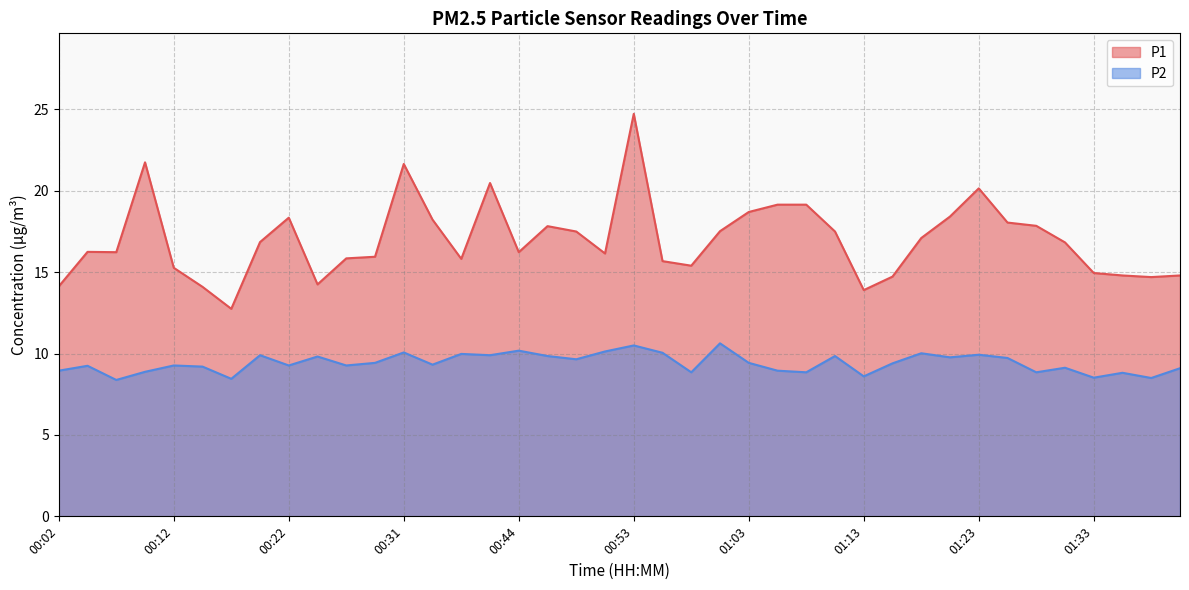

What is the difference between the maximum and minimum values in the P2 series?

2.2